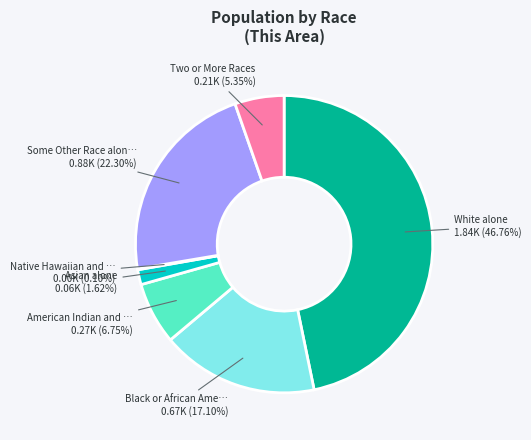

Is there a majority slice in this chart?

No